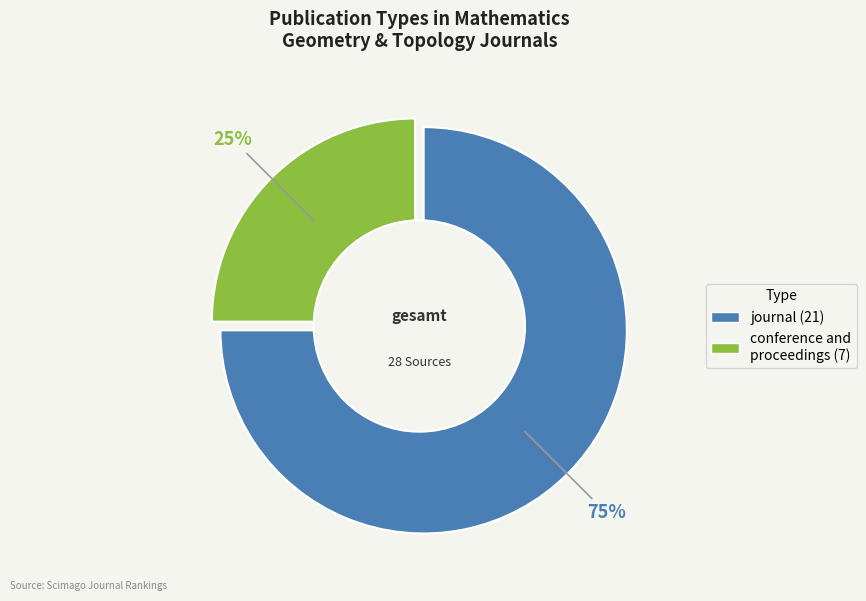

To the nearest percent, what is the difference between the journal and conference and proceedings slice percentages?

50%